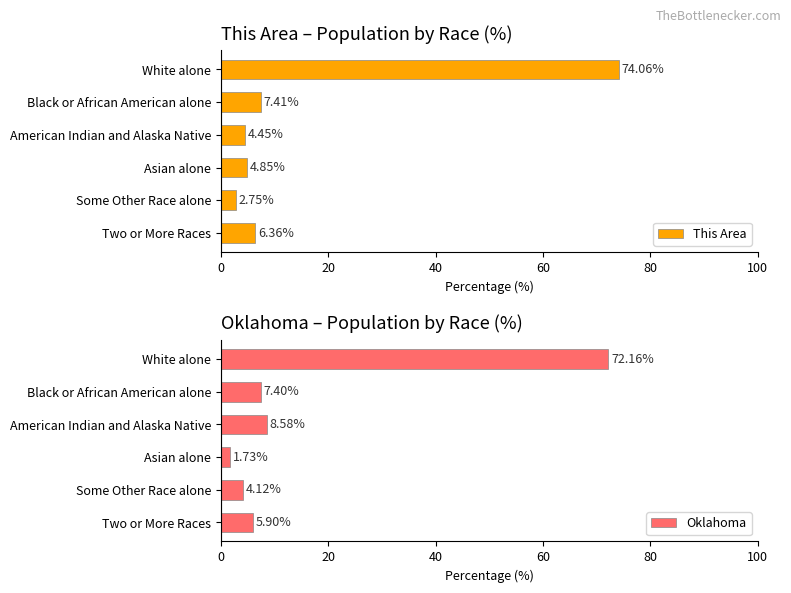

How many bars are there in total?

12